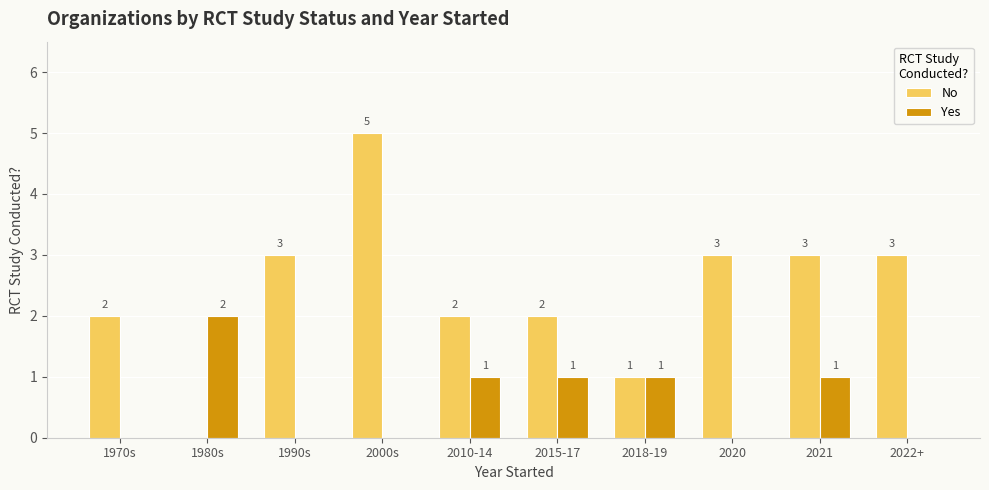

Is it true that No equals 0 at 2018-19?

False